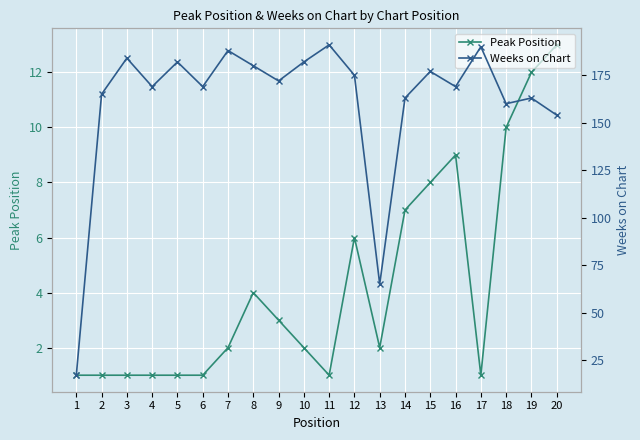

The Weeks on Chart series shows 85 at 13. True or false?

False